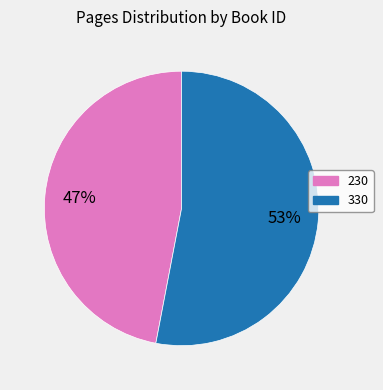

To the nearest percent, what is the combined percentage of 330 and 230?

100%